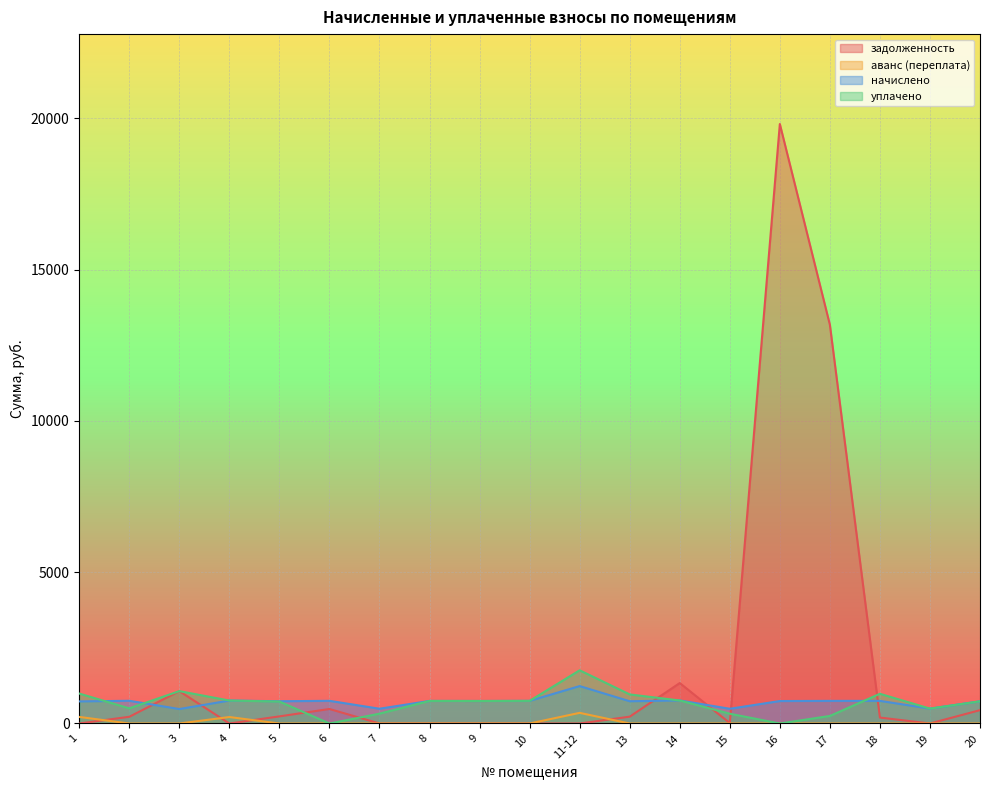

How many interior local valleys does the уплачено series have?

5